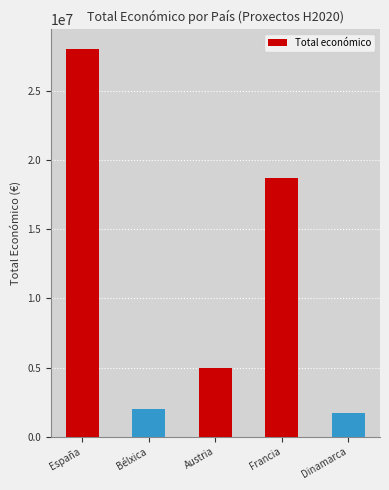

Reading right to left, transcribe all the data shown in this chart.

Dinamarca=1734237	Francia=18724307	Austria=4999972	Bélxica=1999580	España=28025147